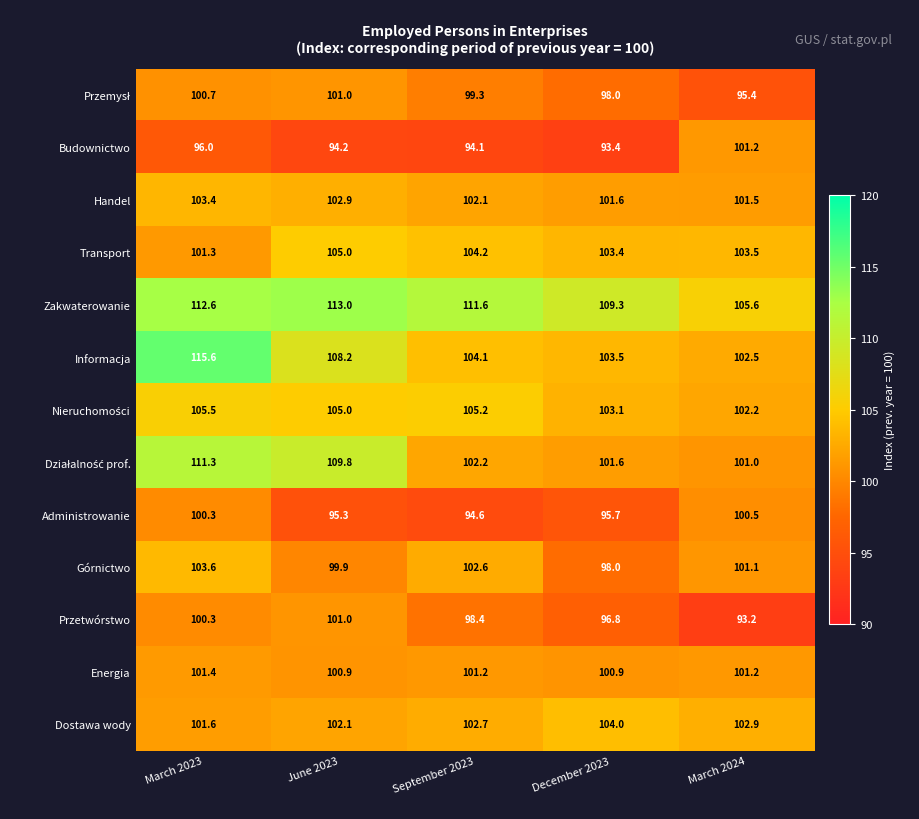

The Energia series shows 59.4 at December 2023. True or false?

False